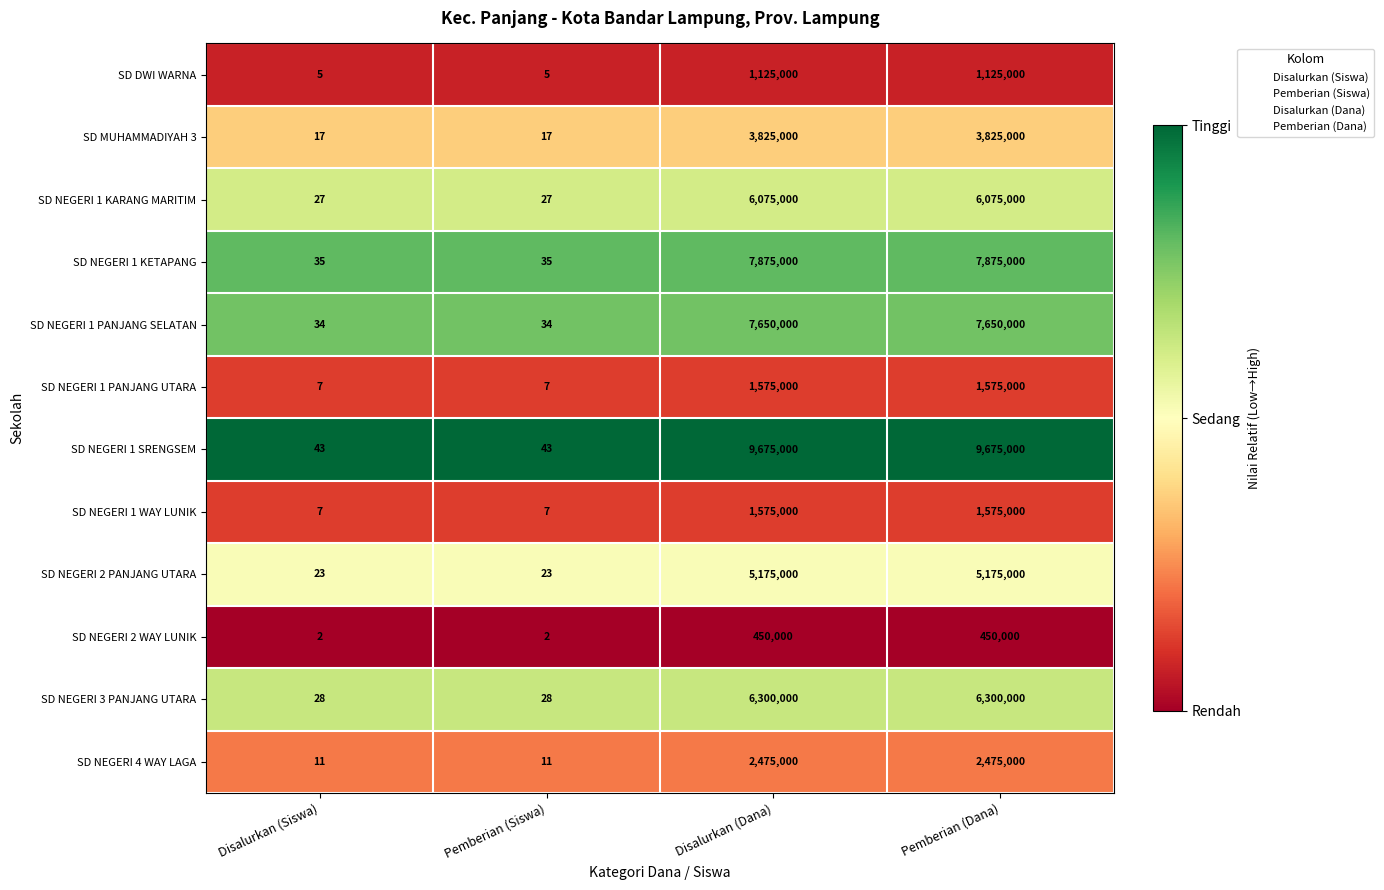

What is the total value across all series at Disalurkan (Dana)?

53775000